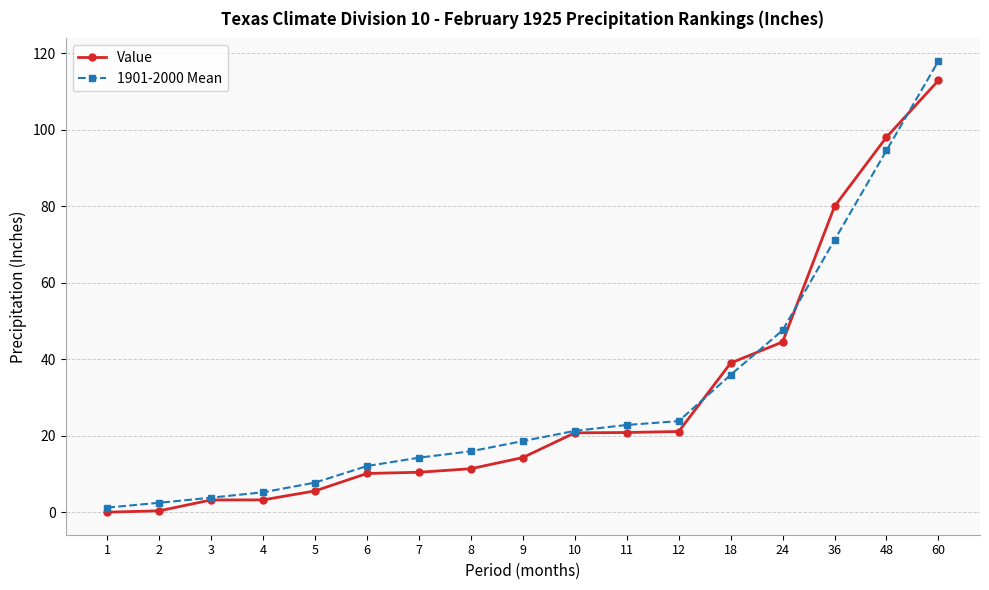

What are all the series names shown in the legend?

Value, 1901-2000 Mean